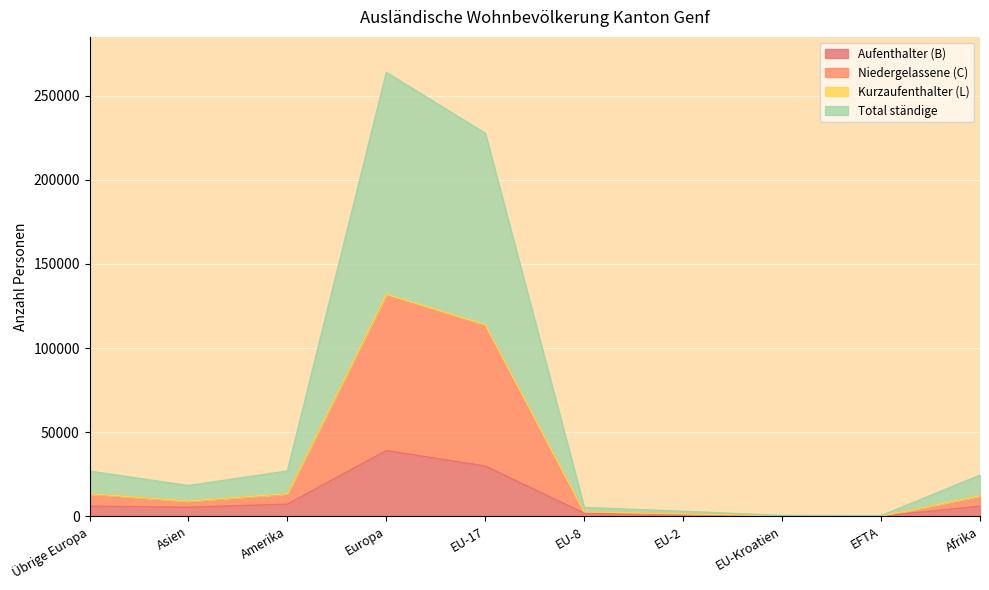

What is the difference between the maximum and minimum values in the Total ständige series?

263489